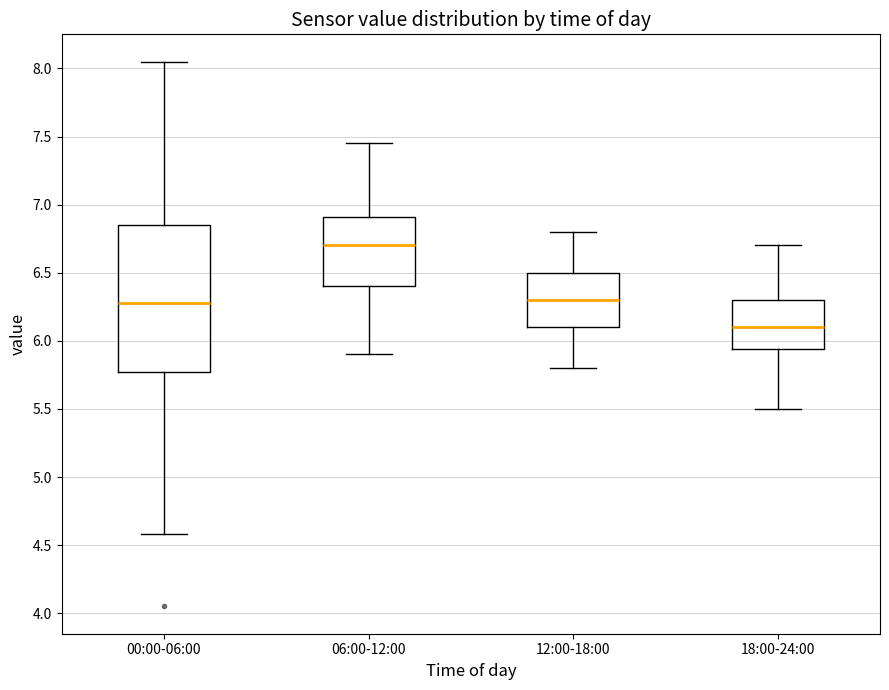

Which box's median line is the lowest?

18:00-24:00